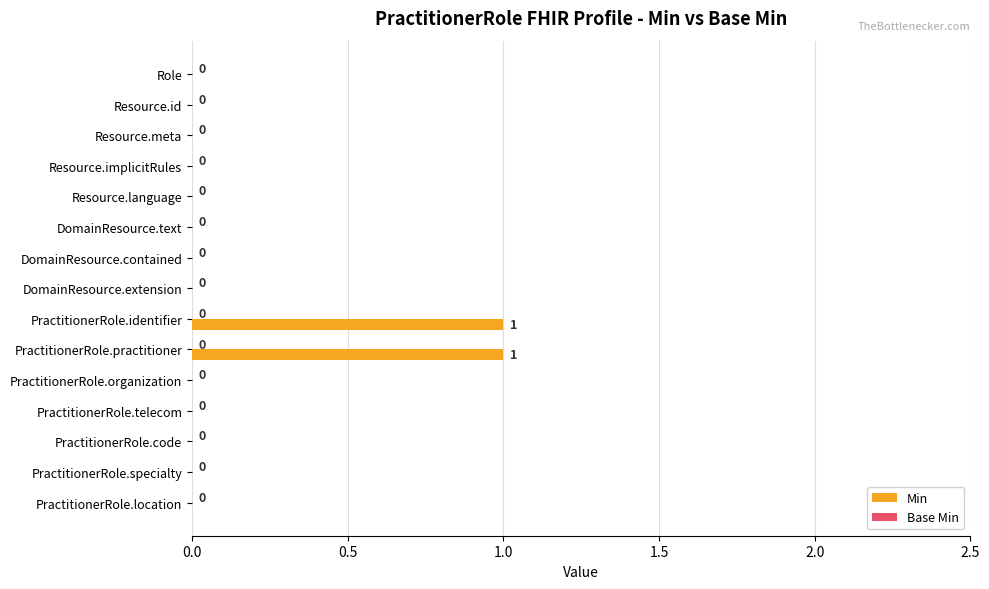

Between Resource.language and PractitionerRole.identifier, which is larger?

PractitionerRole.identifier